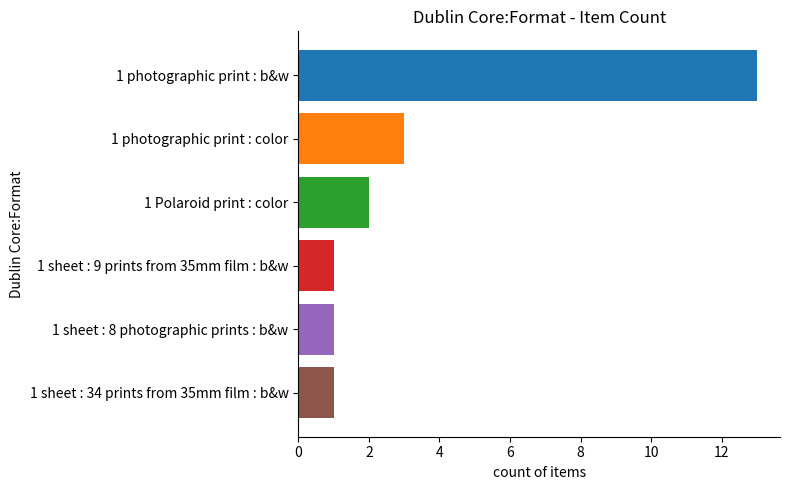

Reading top to bottom, list all the values displayed in this chart.

1 photographic print : b&w=13	1 photographic print : color=3	1 Polaroid print : color=2	1 sheet : 9 prints from 35mm film : b&w=1	1 sheet : 8 photographic prints : b&w=1	1 sheet : 34 prints from 35mm film : b&w=1